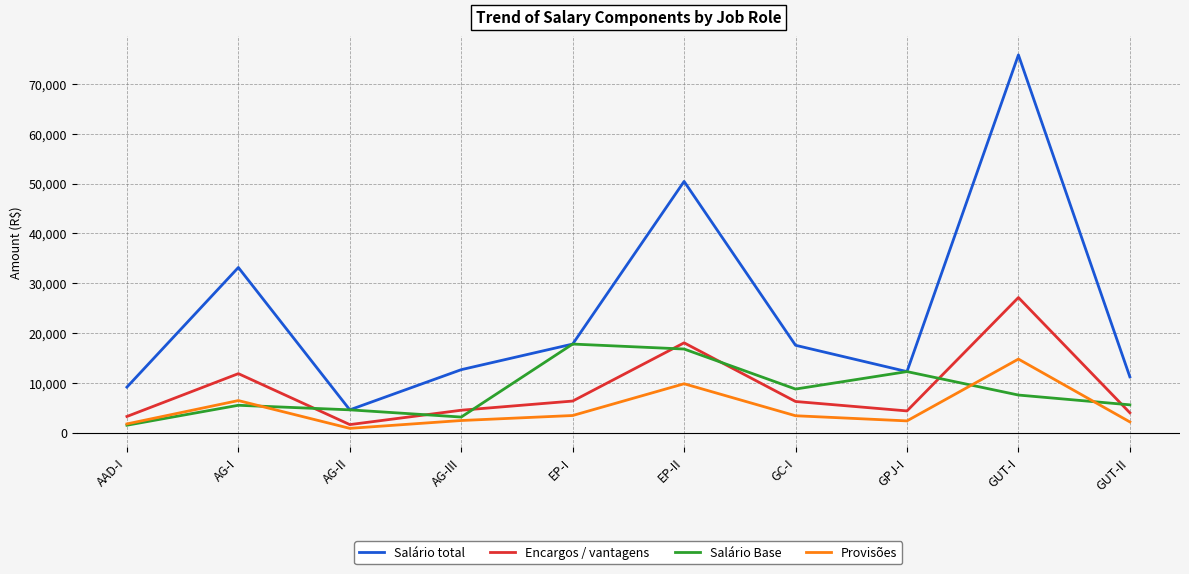

At which category is the sum across all series the highest?

GUT-I